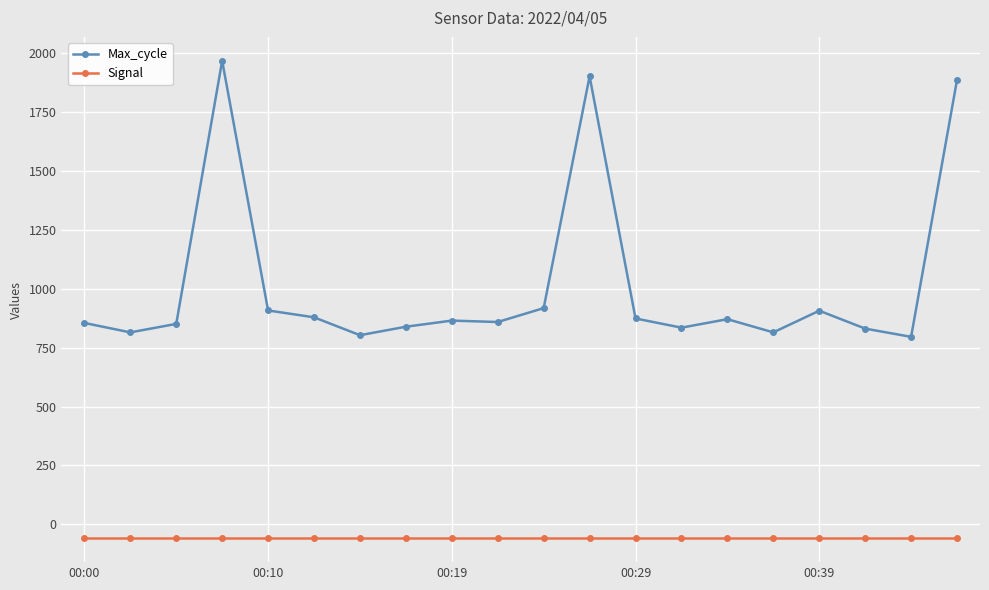

What is the greatest value displayed?

1968